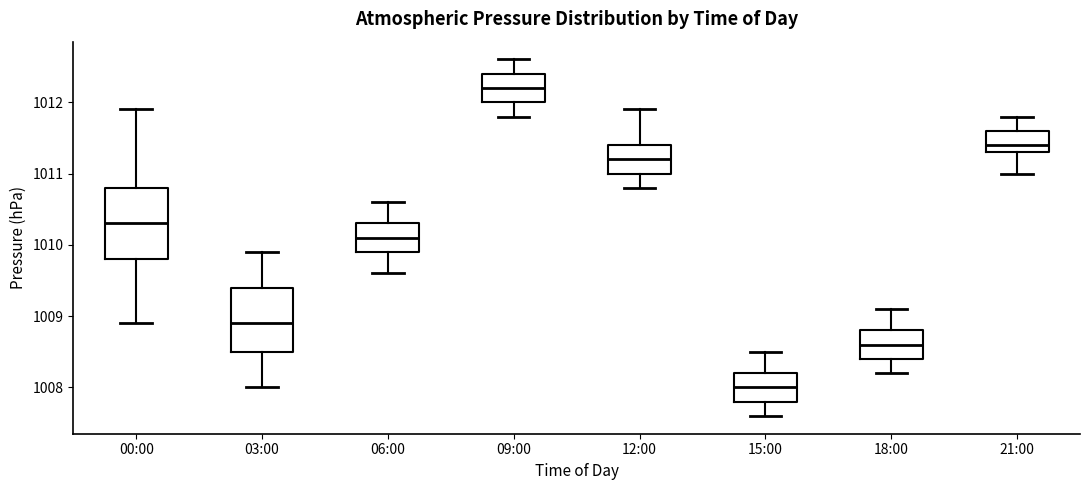

Which box's median line is the highest?

09:00